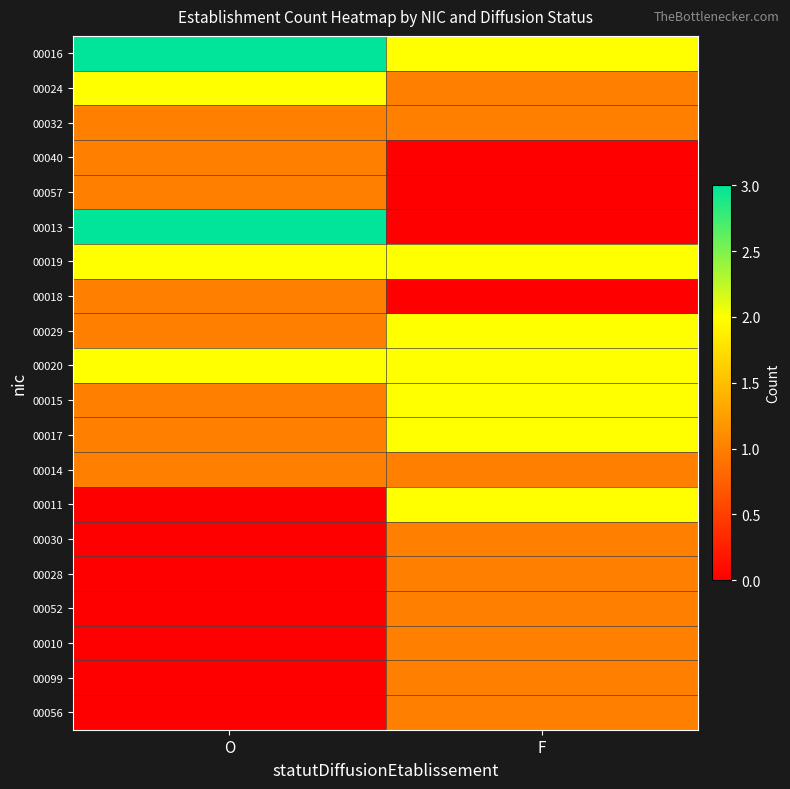

What is the difference between the highest and lowest values at O?

3